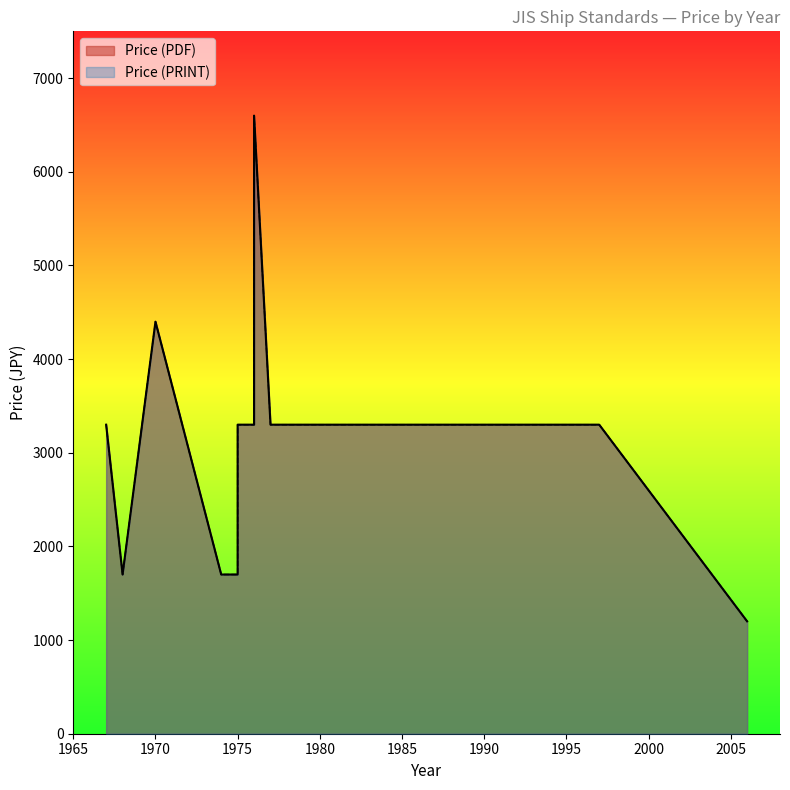

What is the lowest value of the Price (PRINT) series?

1200